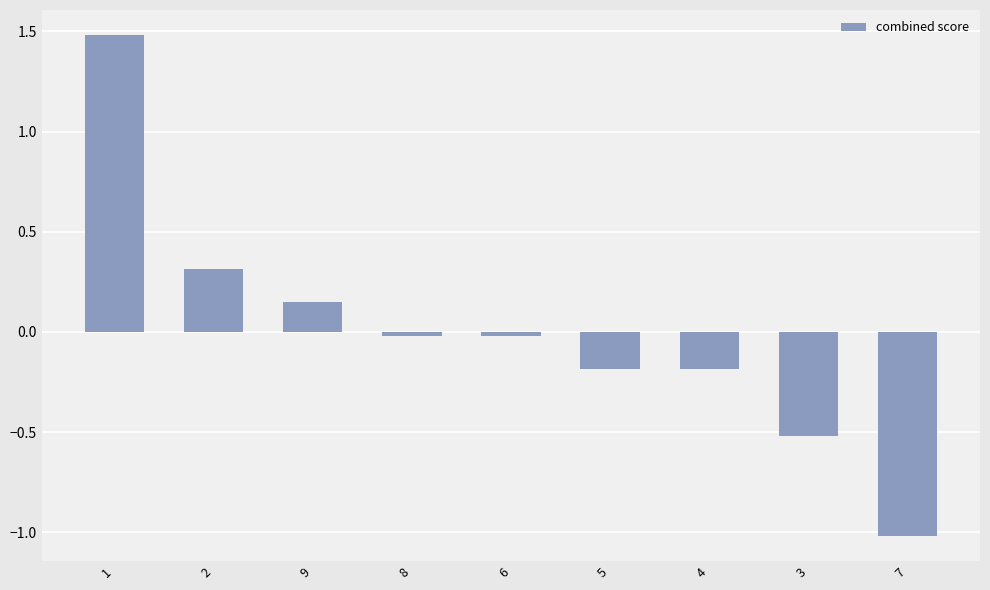

What position from the right is 2?

8